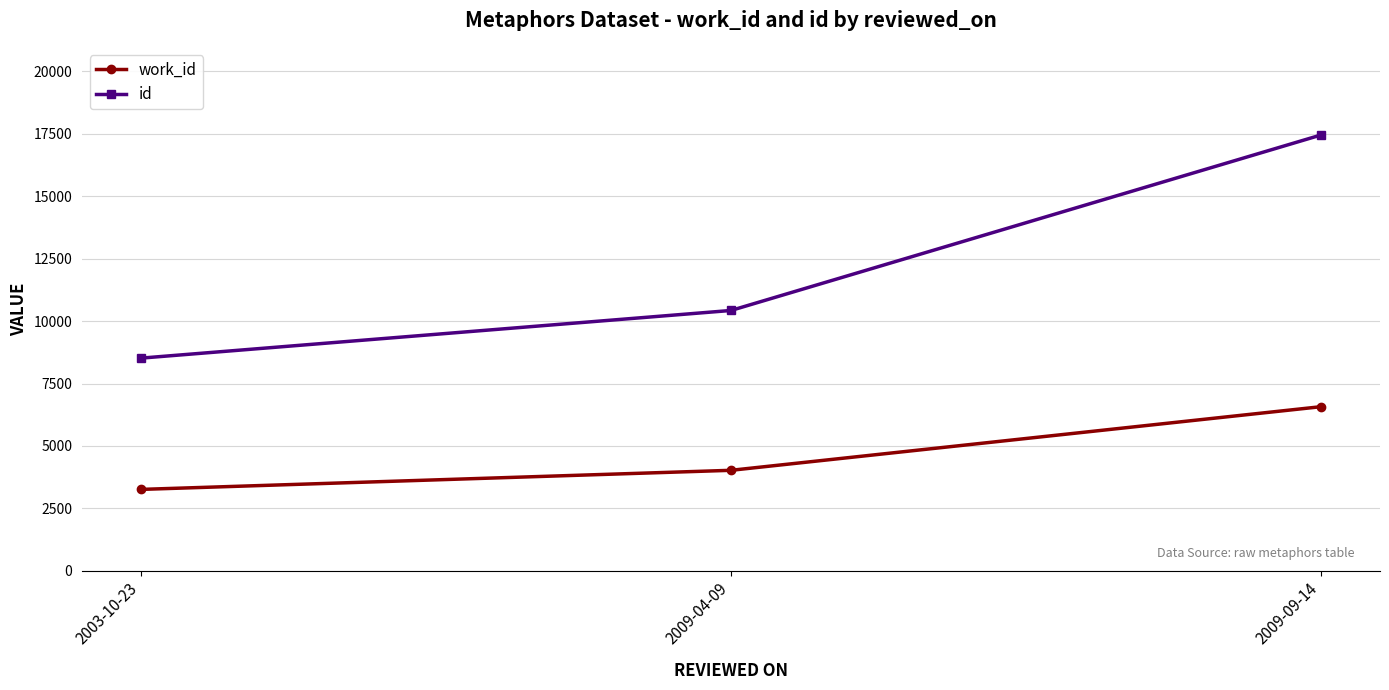

How many values in the work_id series are below 4024?

1